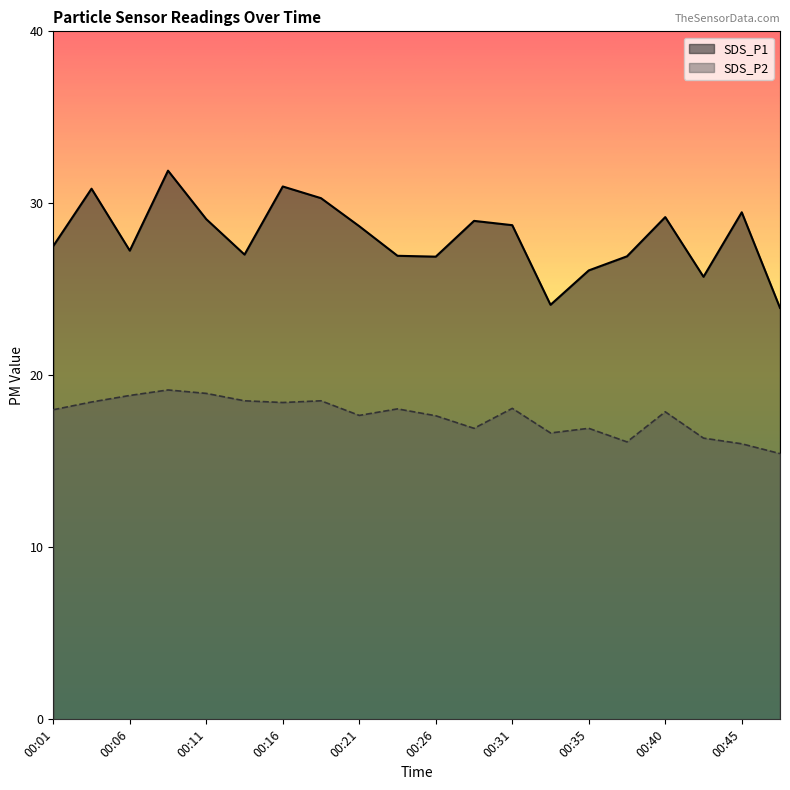

At which category does SDS_P2 reach its first local valley?

00:16